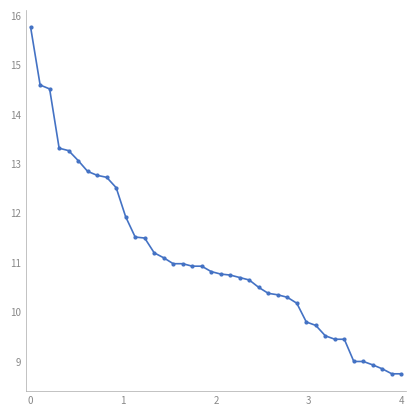

What is the average value?

11.1